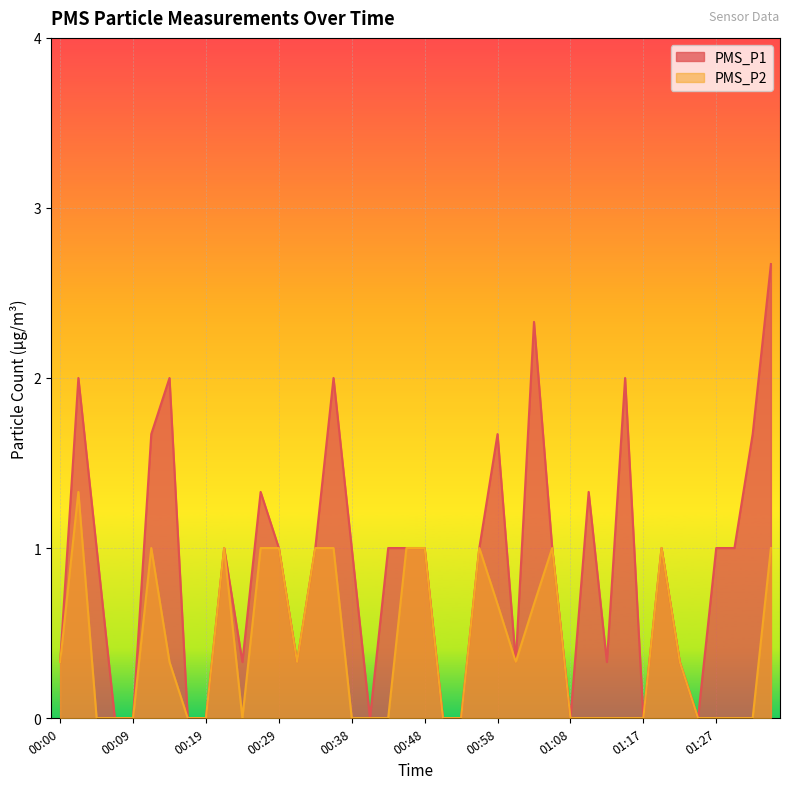

Does the chart display data point markers on the line(s)?

No